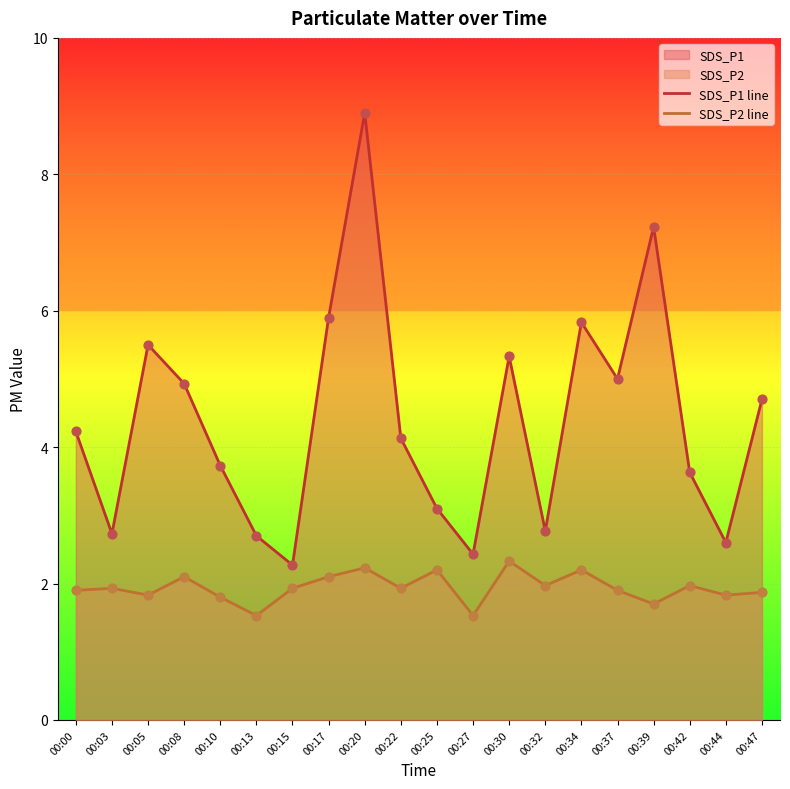

Is the value of SDS_P2 pts at 00:20 greater than the value of SDS_P1 pts at 00:30?

No